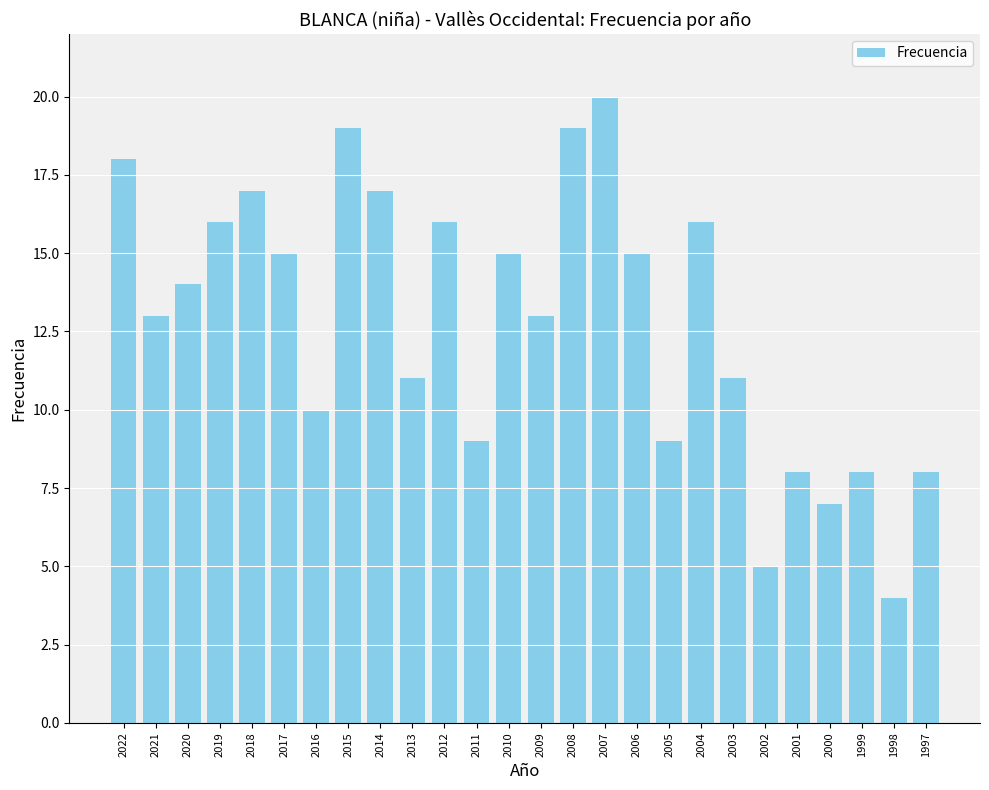

What is the smallest value displayed?

4